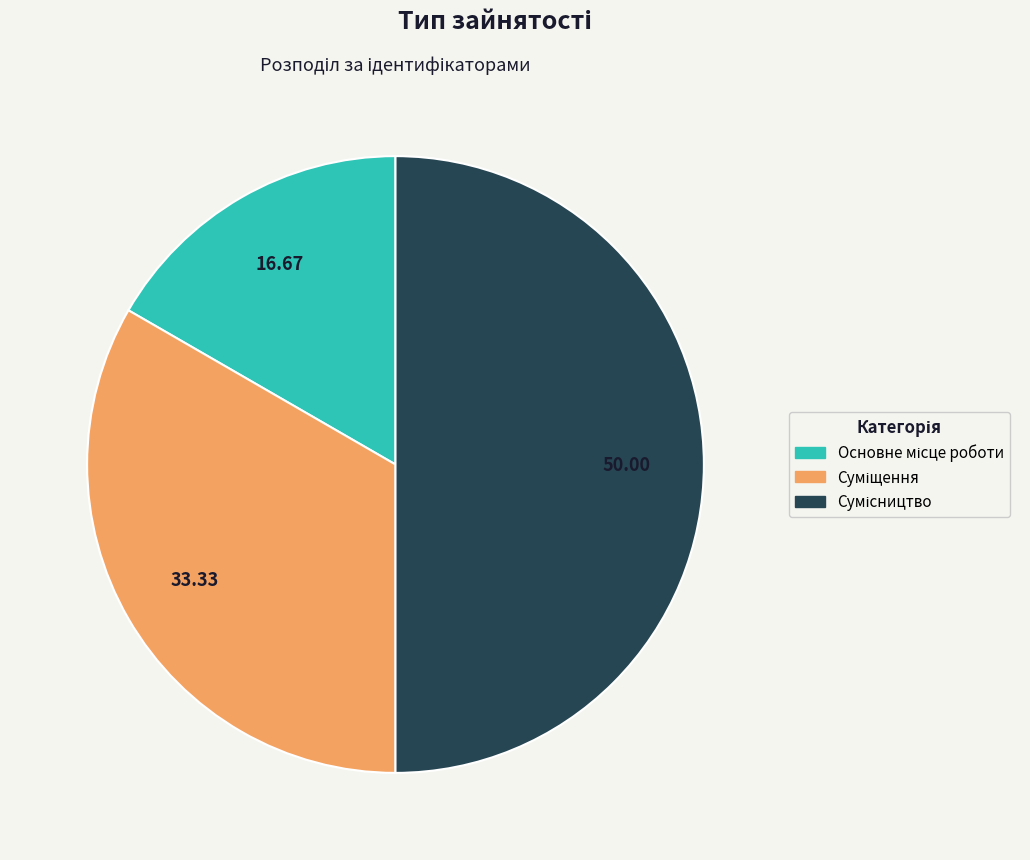

How many segments does this pie chart have?

3